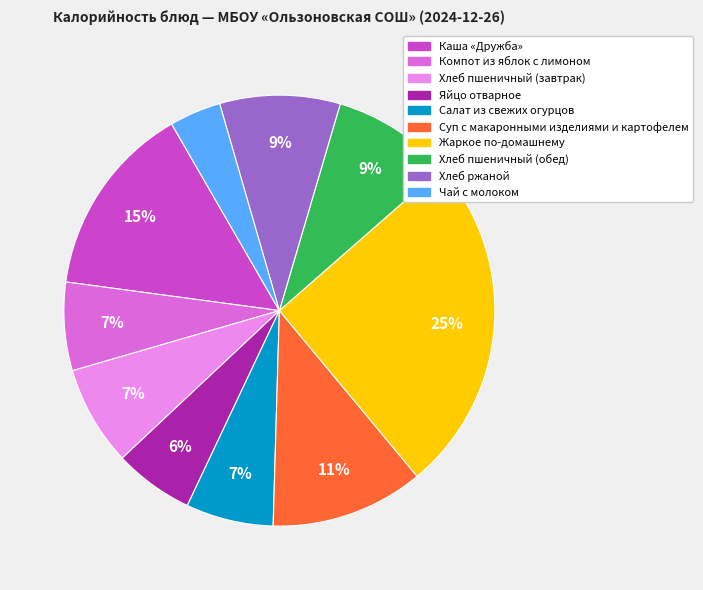

To the nearest percent, what percentage of the pie is Яйцо отварное?

6%